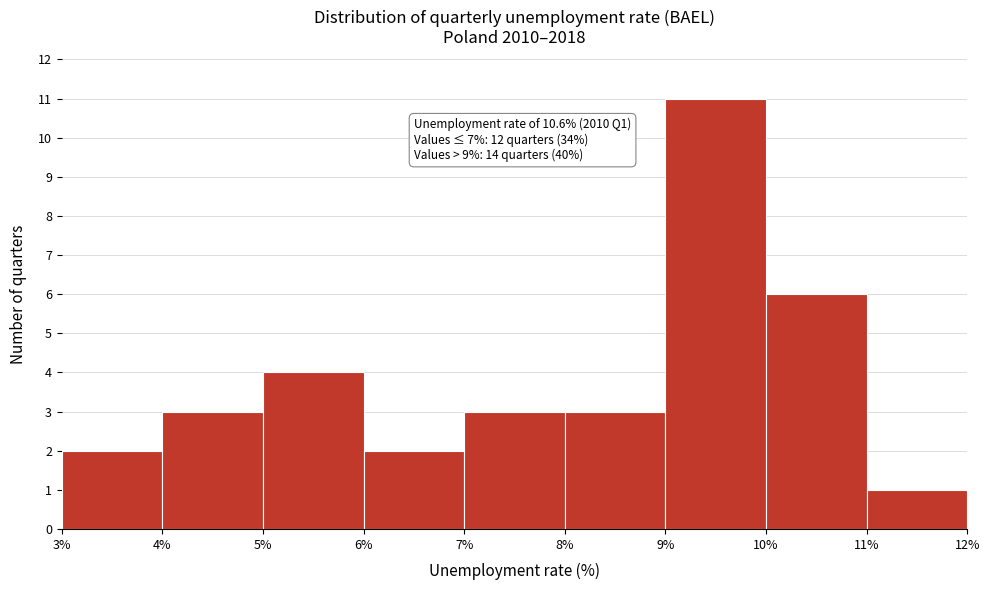

Over which range of the x-axis is the bar tallest?

9% to 10%